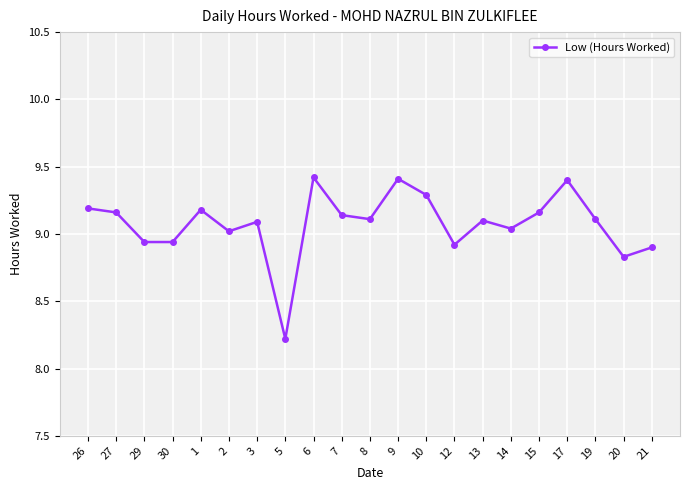

What position from the left is 7?

10